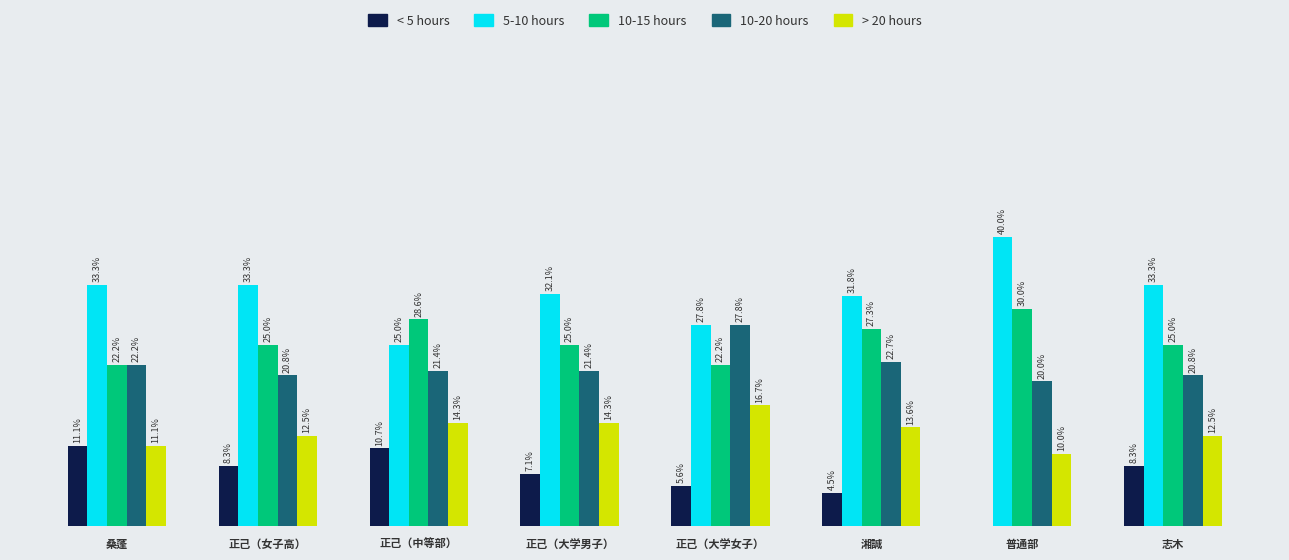

Where does the 10-20 hours series first go above 21?

桑蓬